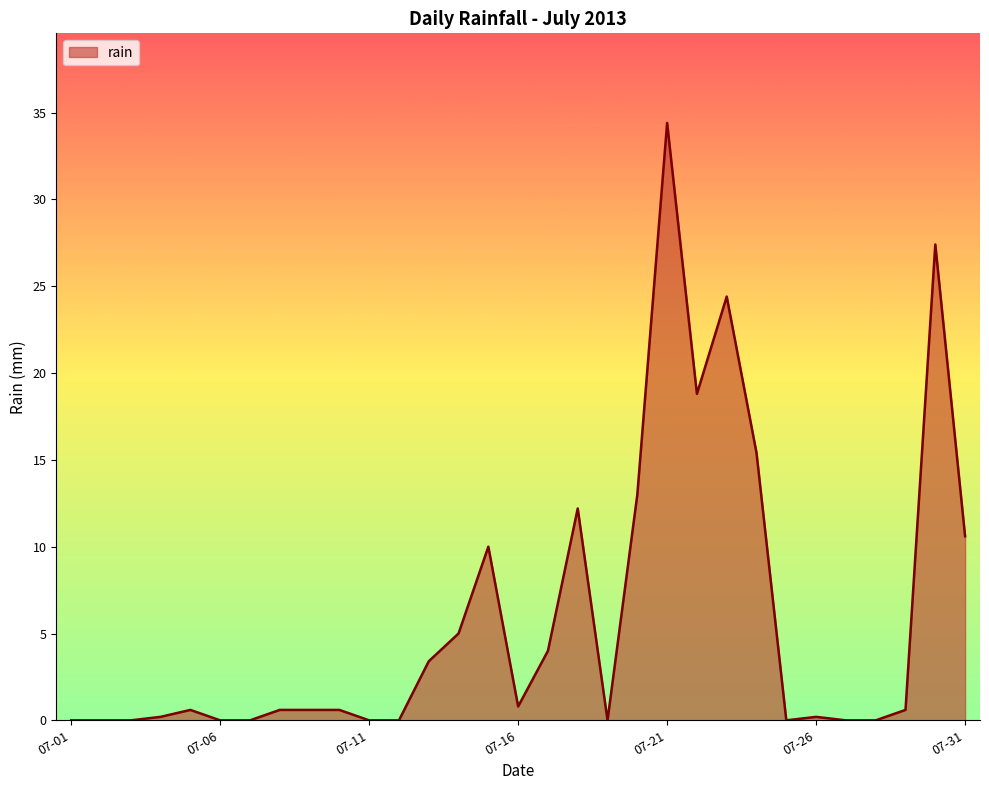

Reading left to right, list all the values displayed in this chart.

0.0	0.0	0.0	0.2	0.6	0.0	0.0	0.6	0.6	0.6	0.0	0.0	3.4	5.0	10.0	0.8	4.0	12.2	0.0	13.0	34.4	18.8	24.4	15.4	0.0	0.2	0.0	0.0	0.6	27.4	10.6